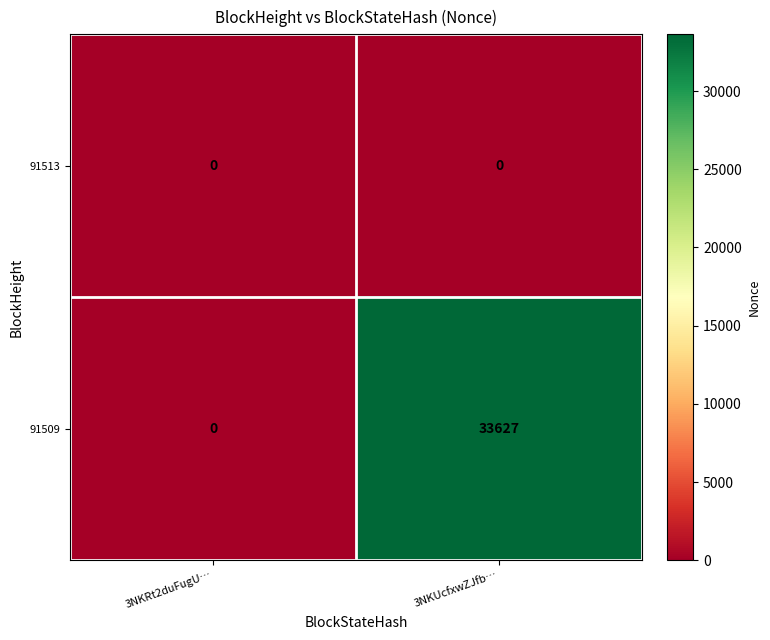

Which series has the largest range (max minus min)?

91509